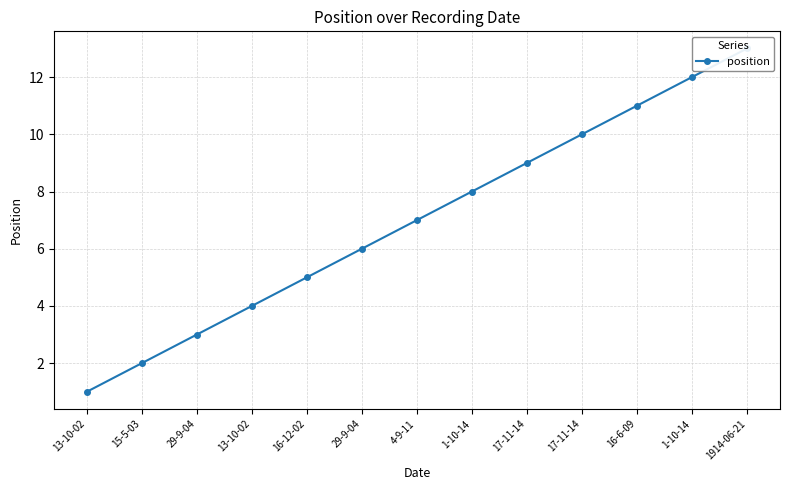

Count the number of values greater than 7.

6